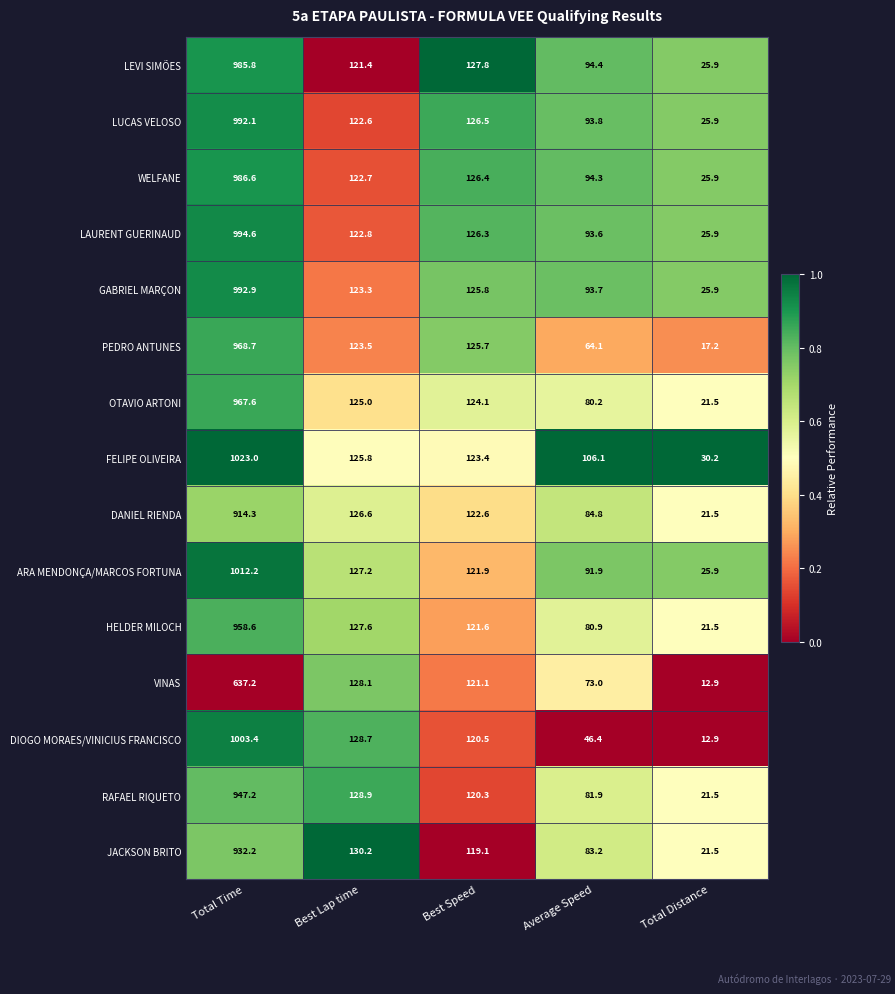

What is the sum of all OTAVIO ARTONI values?

1318.4